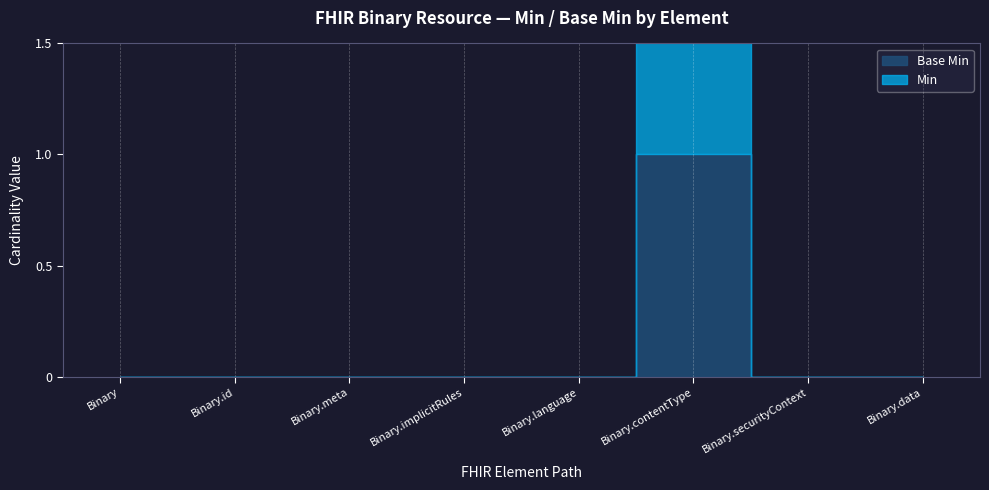

How many lines are shown in the chart?

2